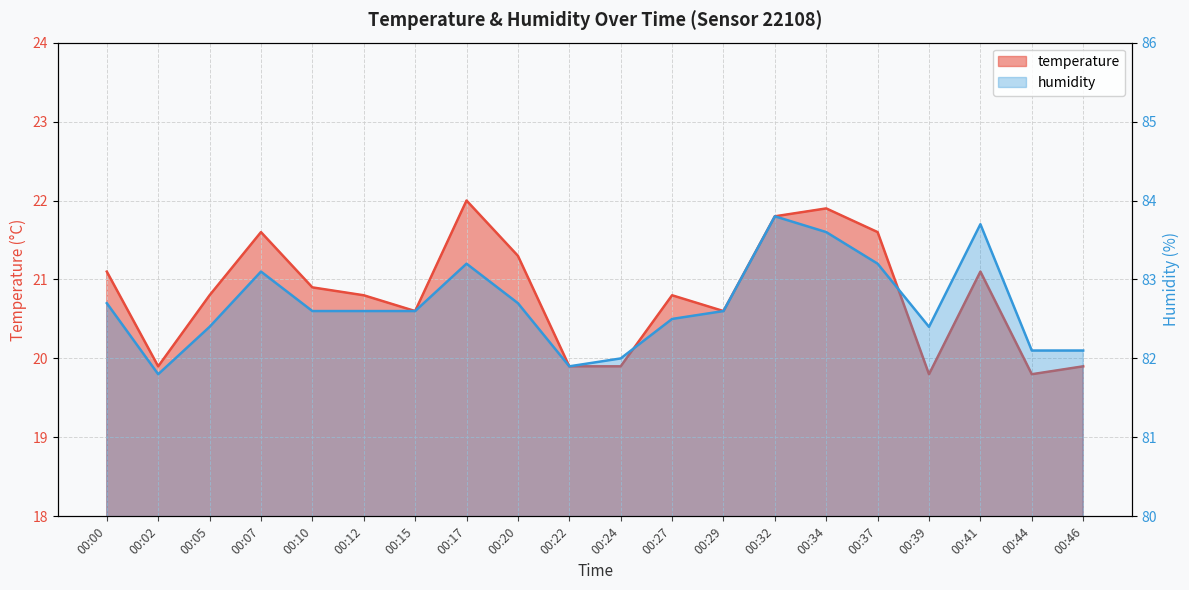

Rank the categories by temperature value from highest to lowest.

00:17, 00:34, 00:32, 00:07, 00:37, 00:20, 00:00, 00:41, 00:10, 00:05, 00:12, 00:27, 00:15, 00:29, 00:02, 00:22, 00:24, 00:46, 00:39, 00:44